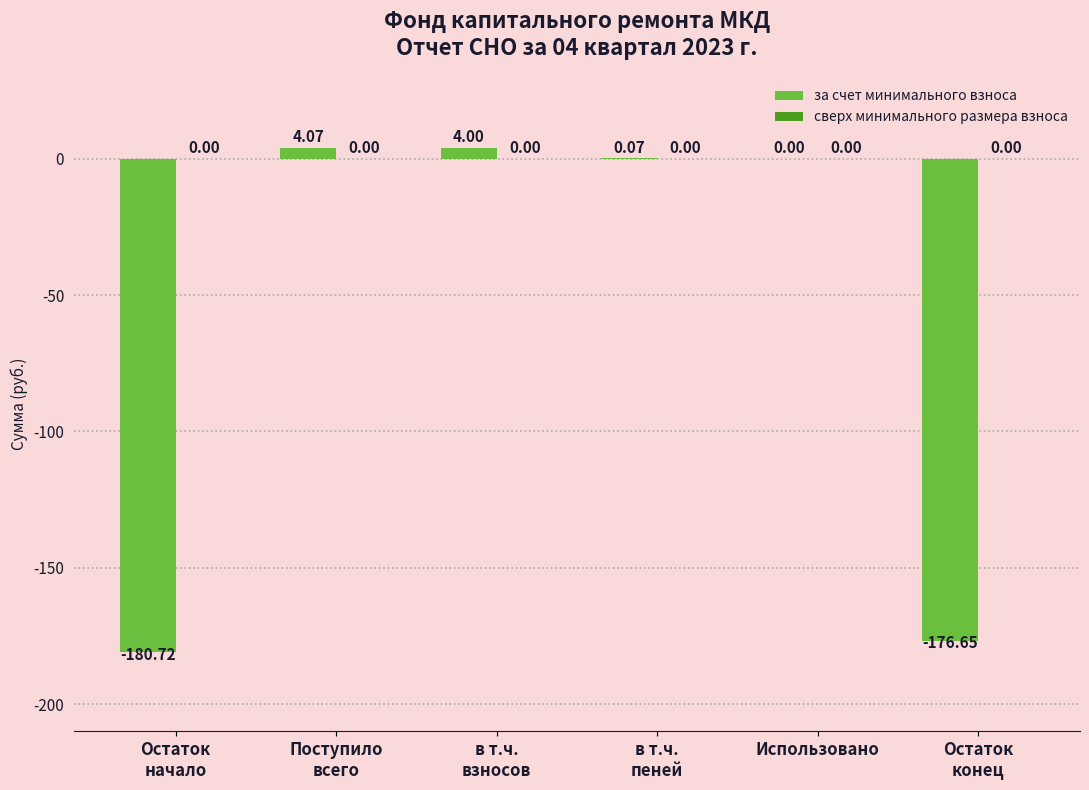

At which label is the value closest to -88?

Использовано